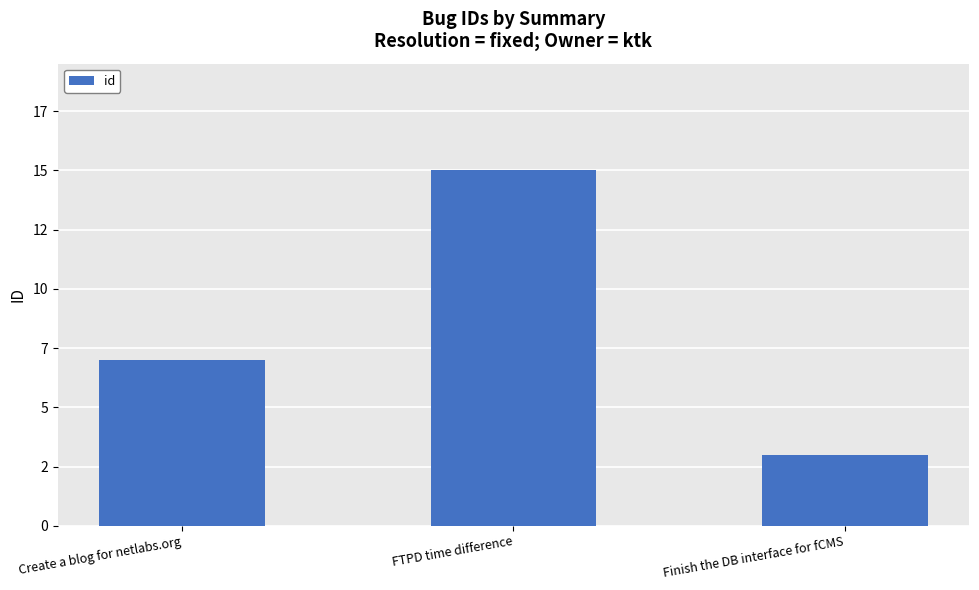

List the labels in order of value, smallest first.

Finish the DB interface for fCMS, Create a blog for netlabs.org, FTPD time difference